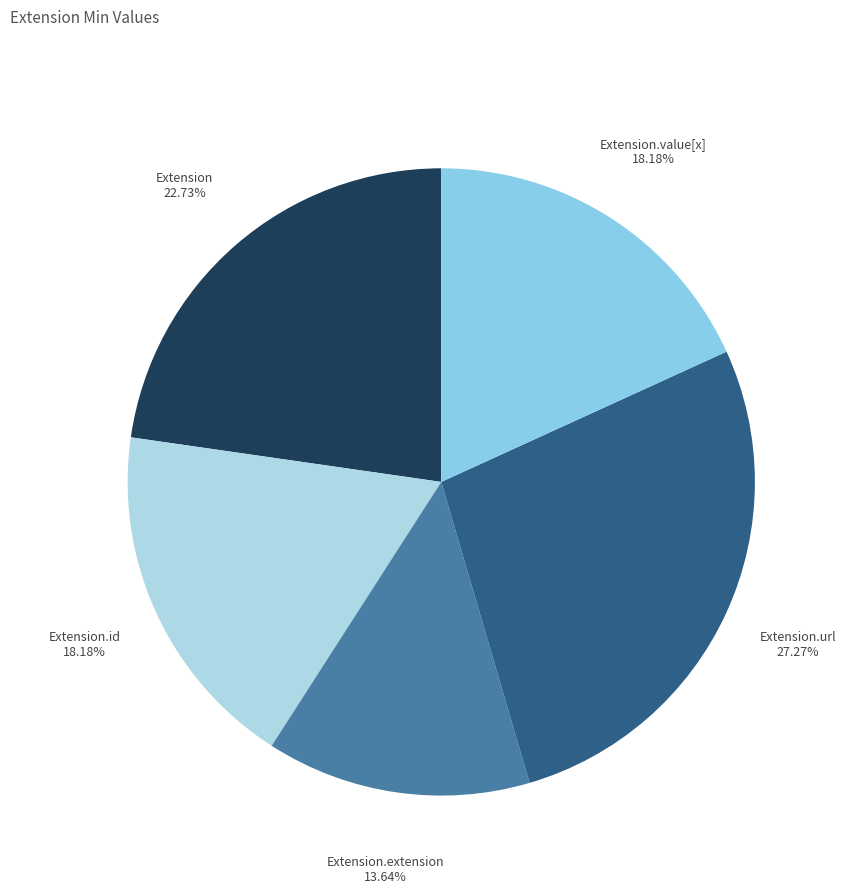

To the nearest percent, what is the difference between the Extension.url and Extension.value[x] slice percentages?

9%